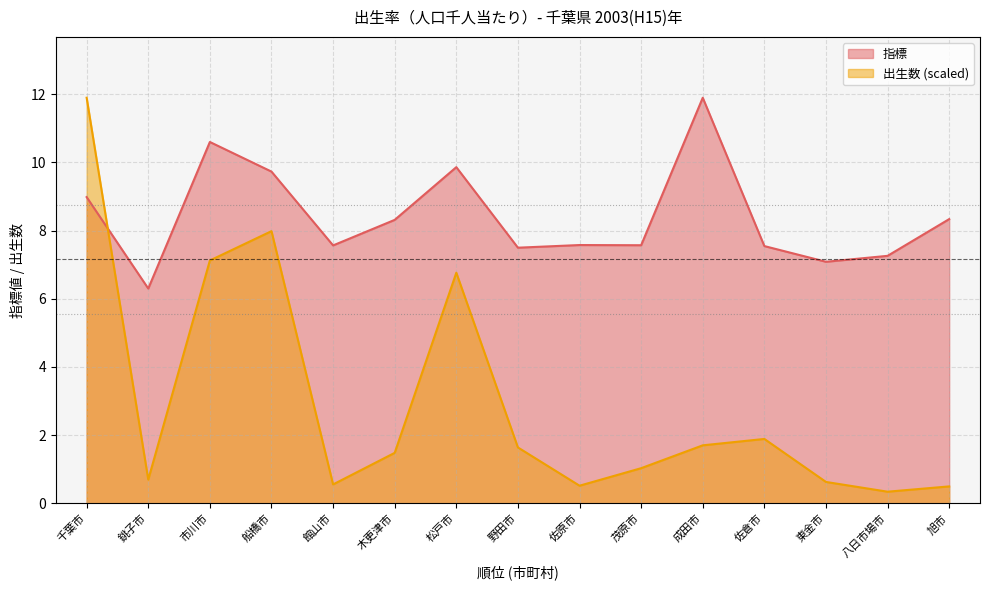

What is the label of the 2nd point from the left?

銚子市